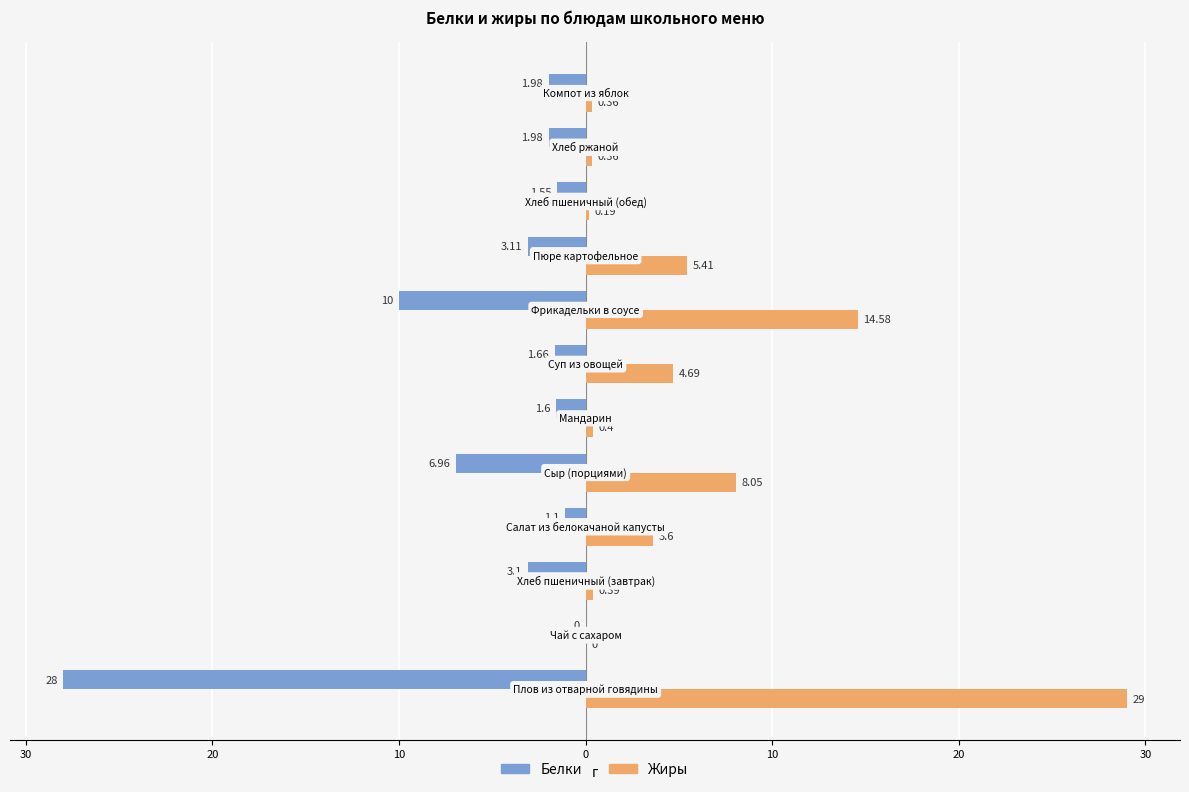

What are all the series names shown in the legend?

Белки, Жиры